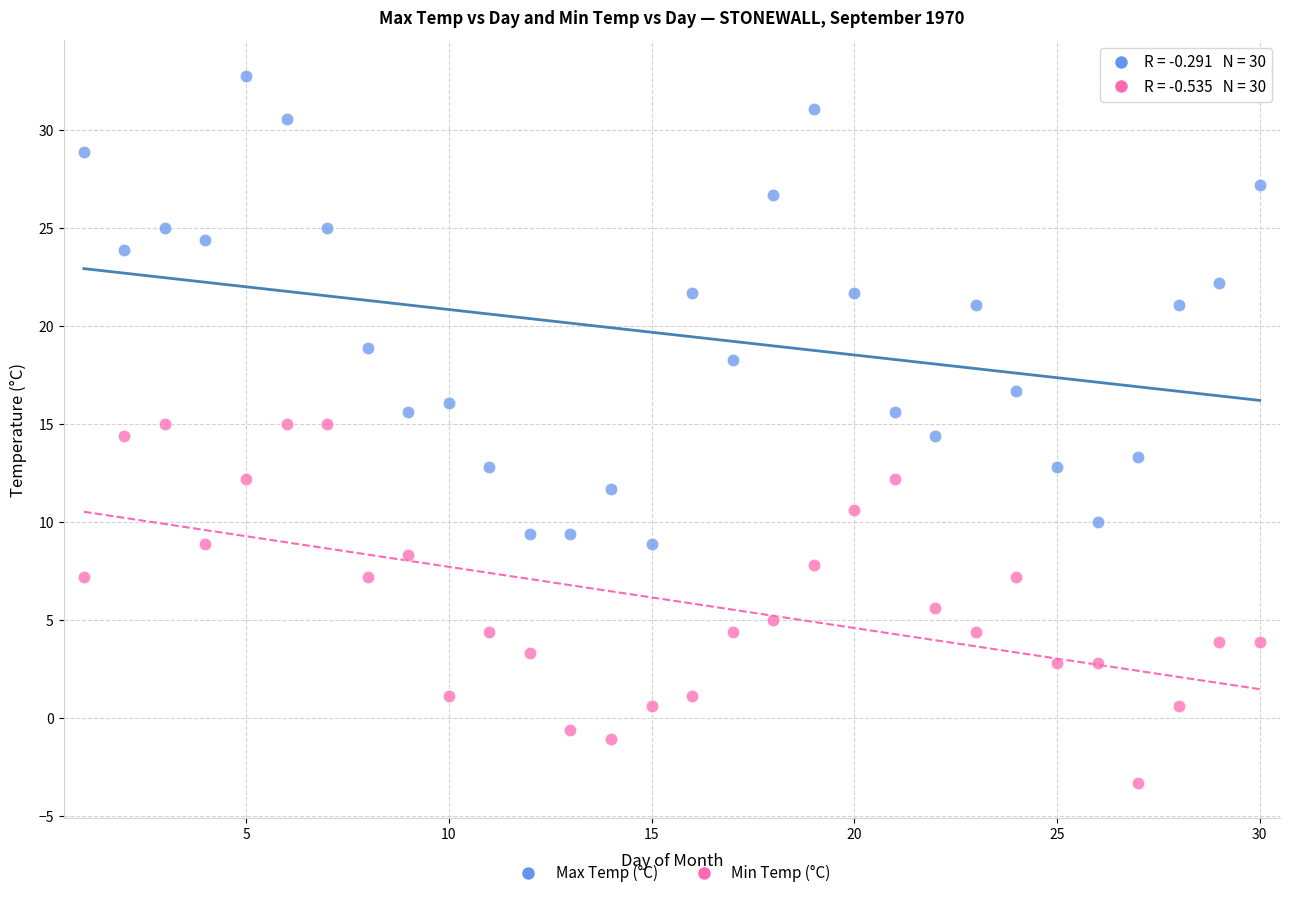

Which series contains the lowest Y value?

Min Temp (°C)